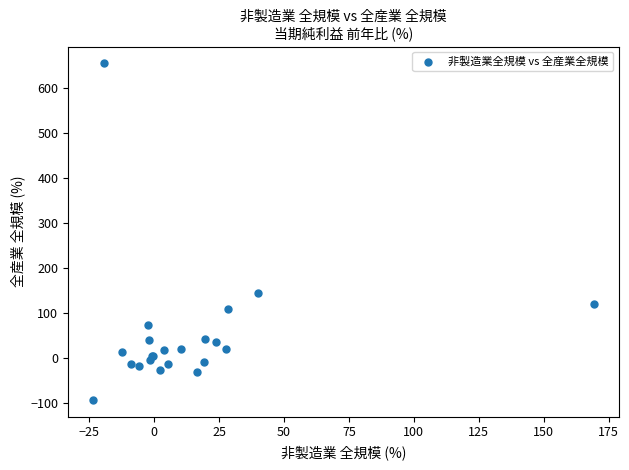

What Y value in the scatter plot is closest to 280?

143.3